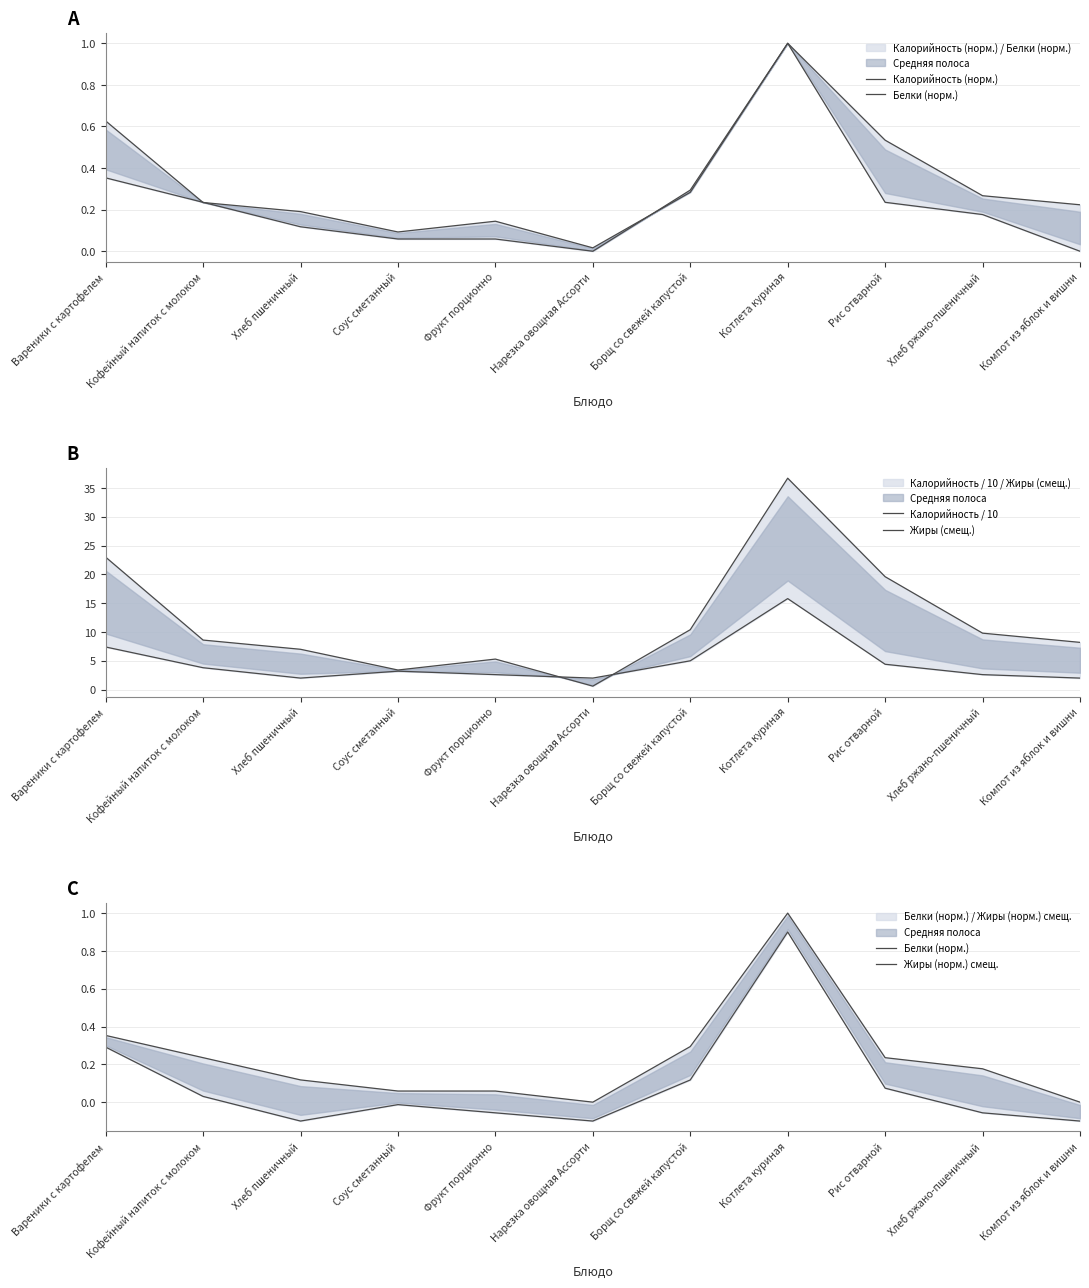

Where is the first local maximum for Калорийность / 10?

Фрукт порционно